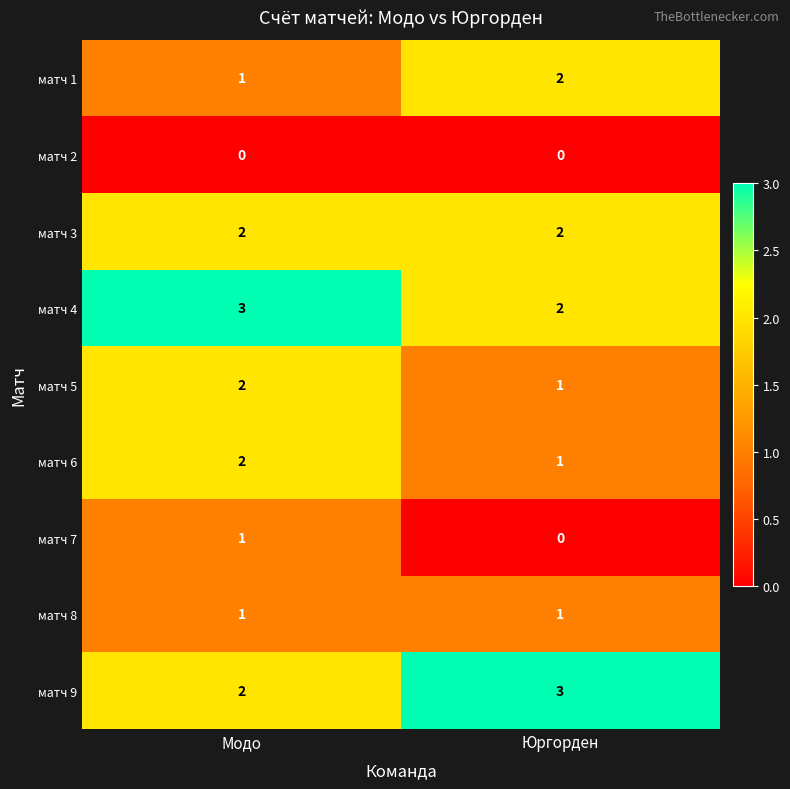

What is the difference between the highest and lowest values at Модо?

3